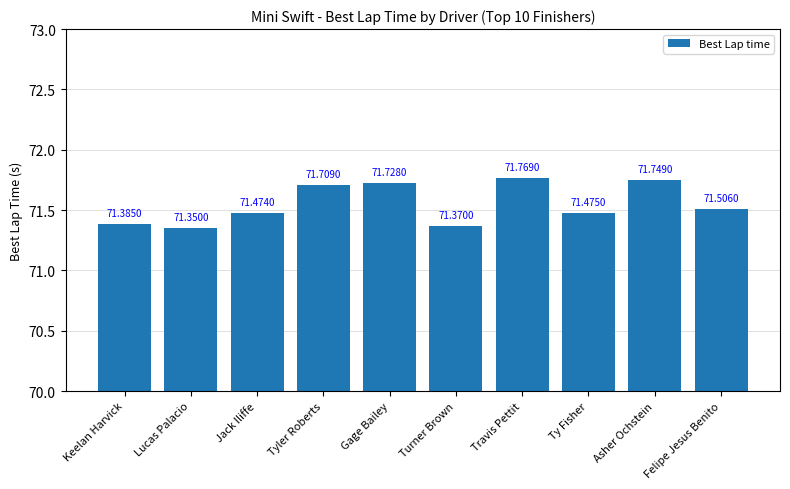

Which label corresponds to the smallest value in the chart?

Lucas Palacio